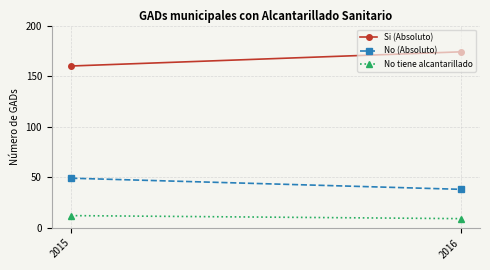

Is it true that Si (Absoluto) equals 160 at 2015?

True